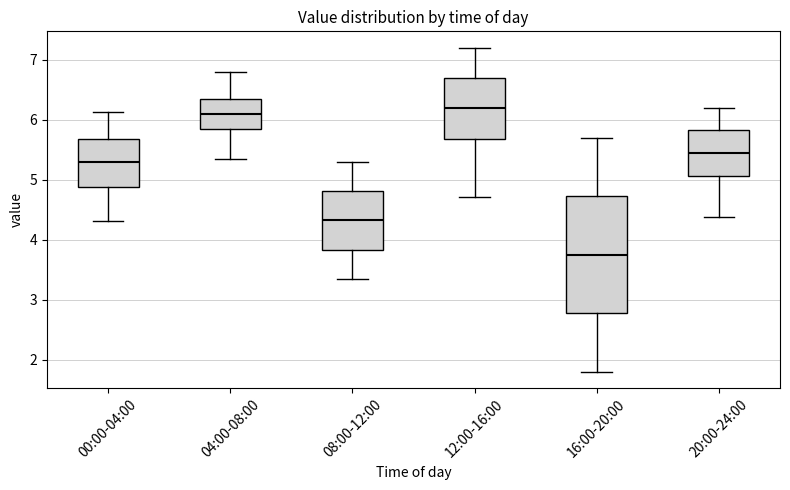

Reading left to right, read every box against the y-axis: the position of its median line, the range the box covers, and the ends of its whiskers. The values are not printed on the chart, so give them approximately, as read against the axis.

00:00-04:00: median 5.3, box 4.9 to 5.7, whiskers 4.3 to 6.1
04:00-08:00: median 6.1, box 5.8 to 6.4, whiskers 5.4 to 6.8
08:00-12:00: median 4.3, box 3.8 to 4.8, whiskers 3.4 to 5.3
12:00-16:00: median 6.2, box 5.7 to 6.7, whiskers 4.7 to 7.2
16:00-20:00: median 3.8, box 2.8 to 4.7, whiskers 1.8 to 5.7
20:00-24:00: median 5.5, box 5.1 to 5.8, whiskers 4.4 to 6.2